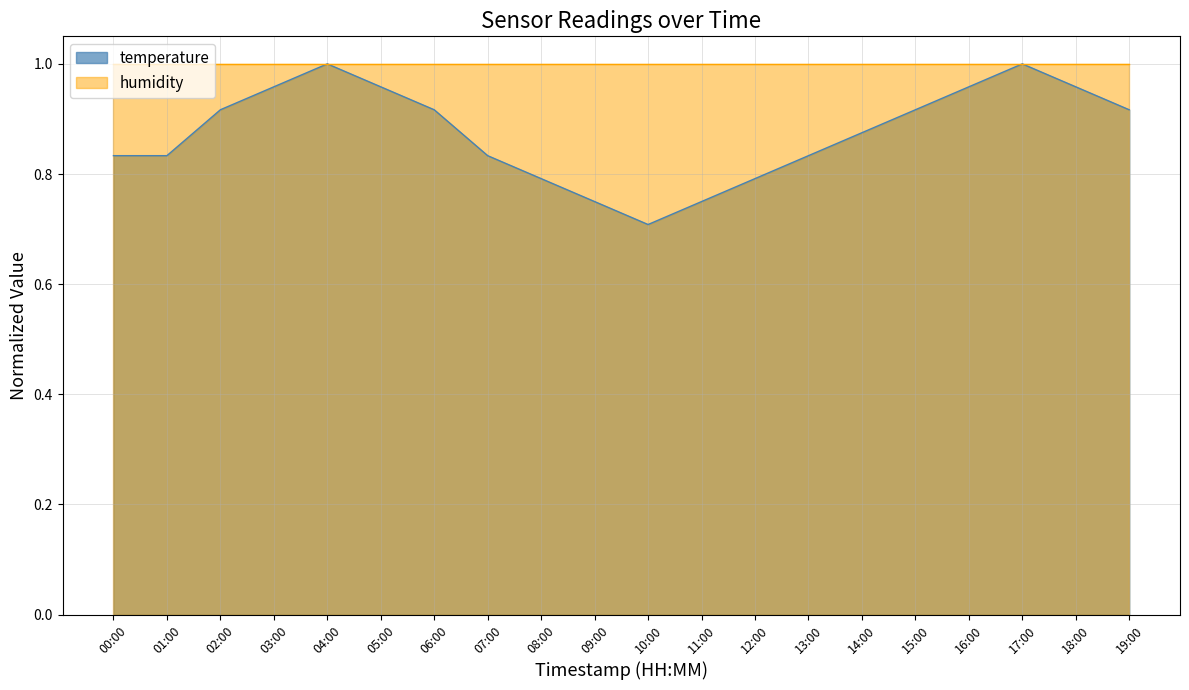

How many lines are shown in the chart?

2